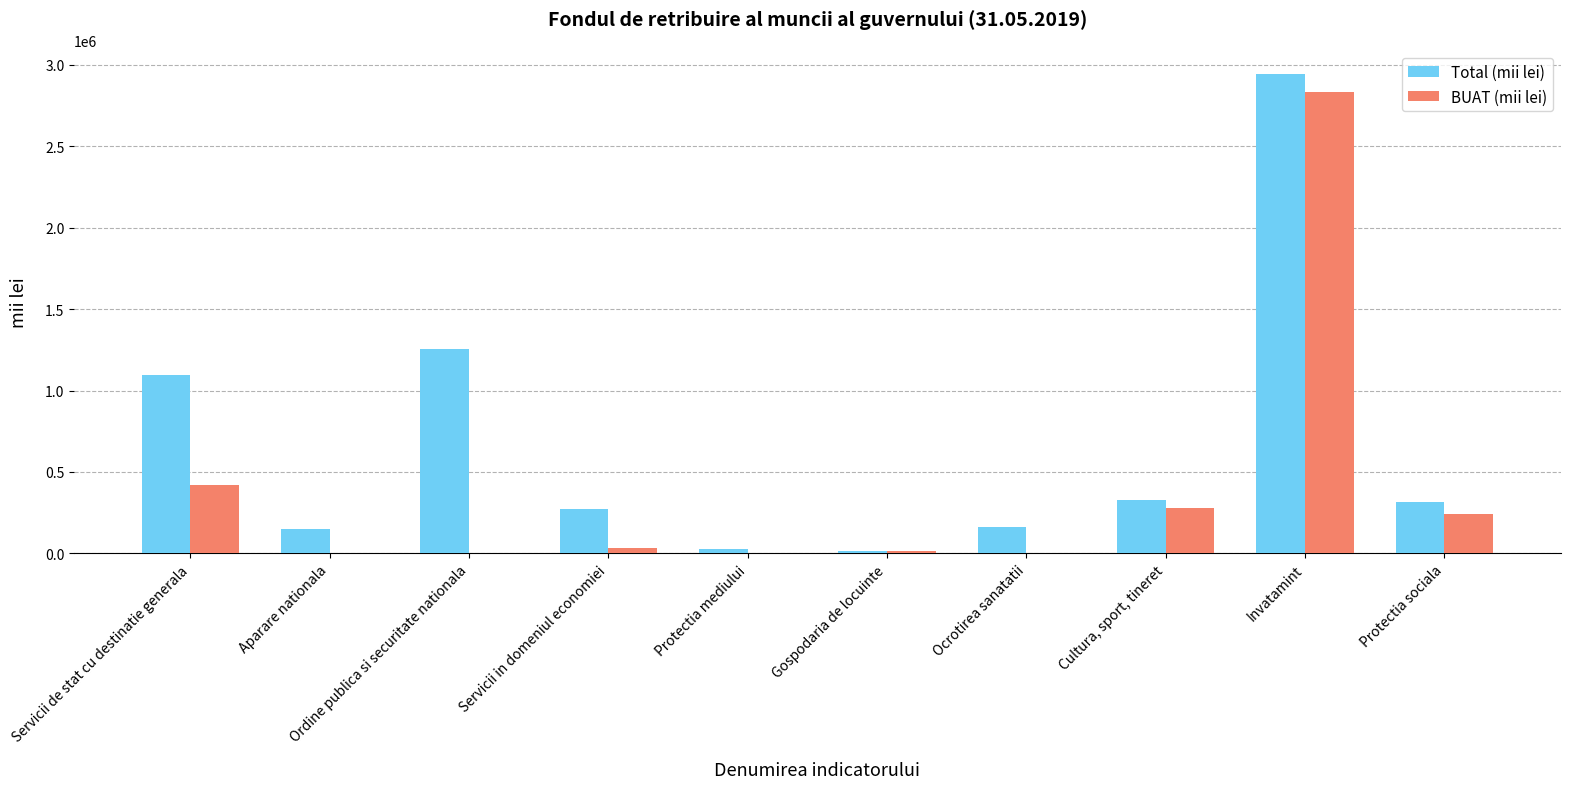

What is the sum of all BUAT (mii lei) values?

3831940.4